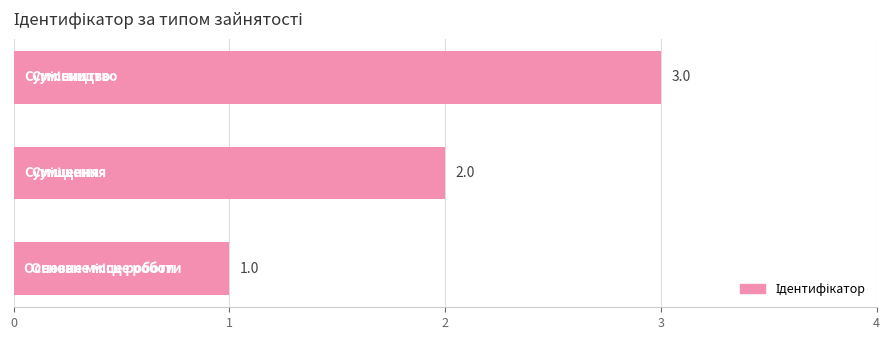

Count the number of categories in the chart.

3